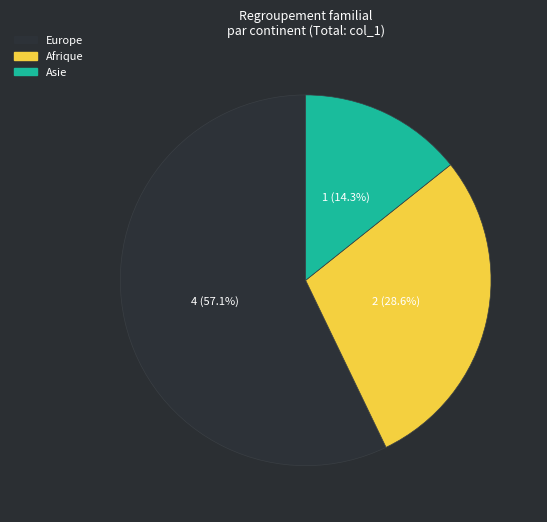

To the nearest percent, what is the difference between the largest and smallest slice percentages?

43%